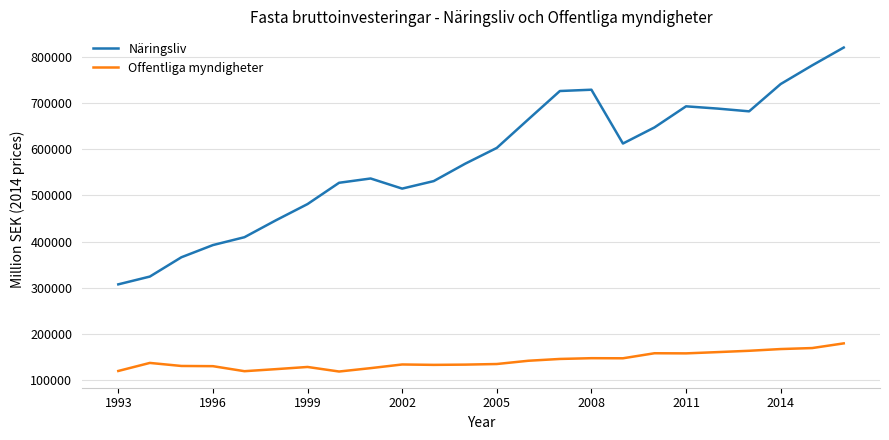

At how many categories does at least one series exceed 266601?

24